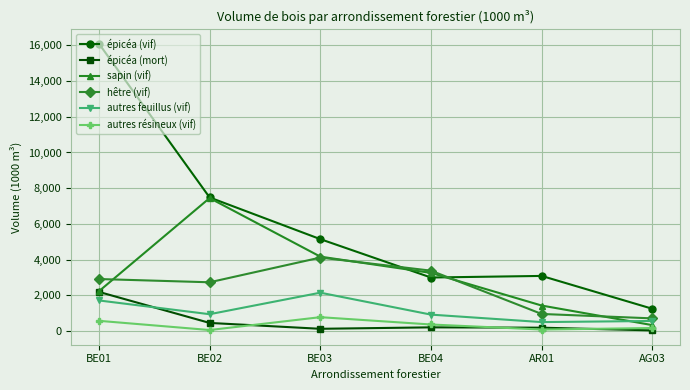

How many interior local peaks does the sapin (vif) series have?

1